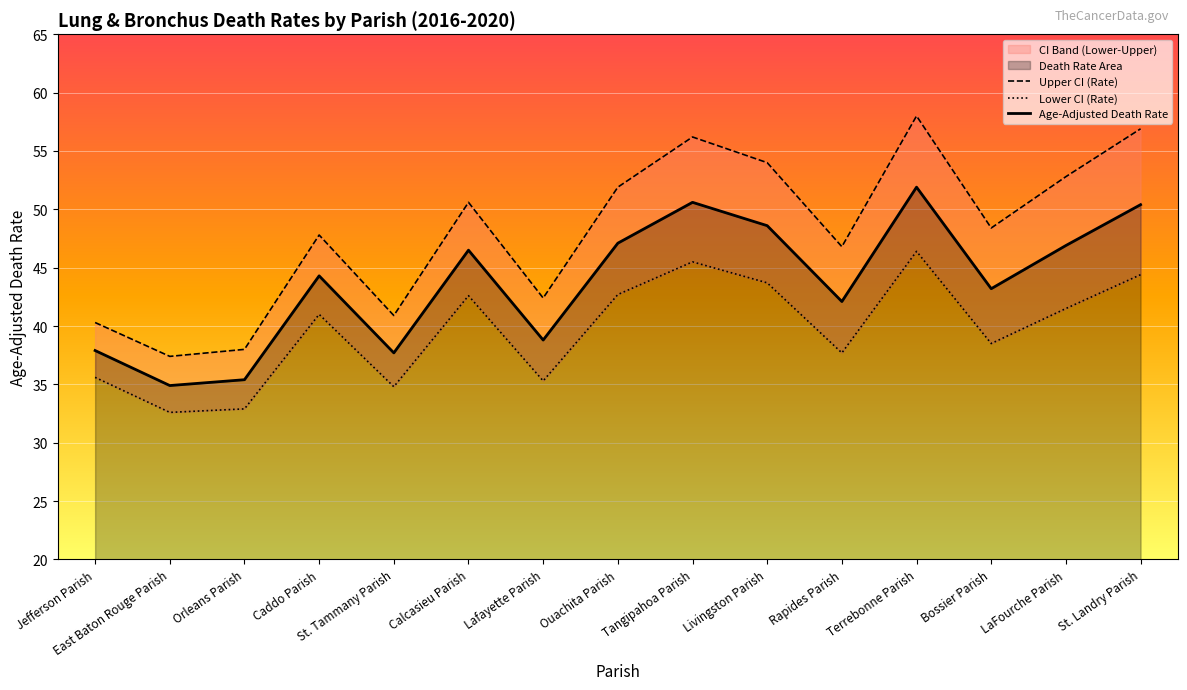

What is the maximum value shown in the chart?

58.0